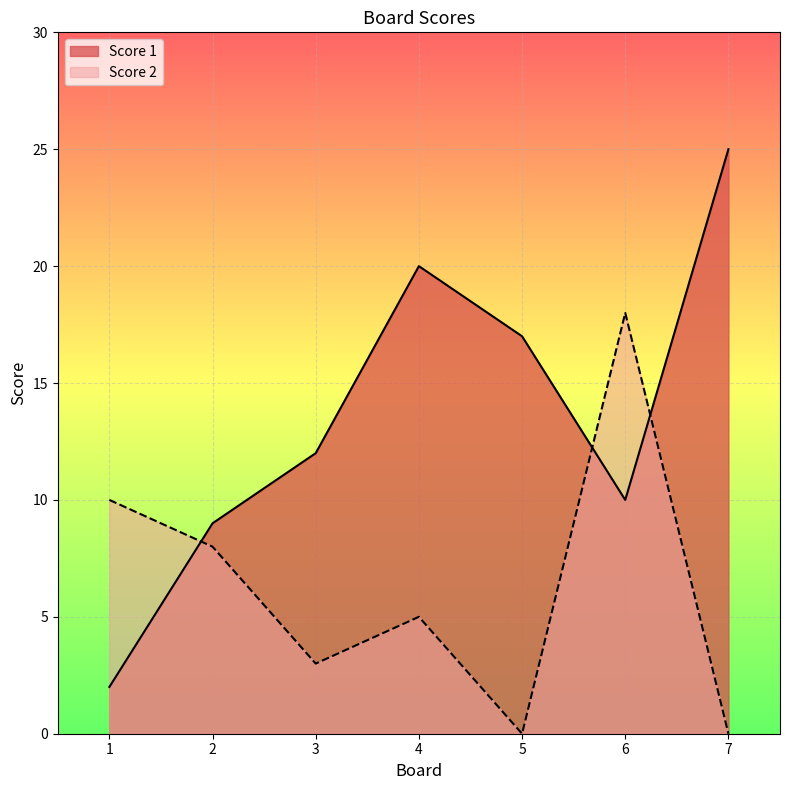

At which category does Score 1 reach its first local peak?

4